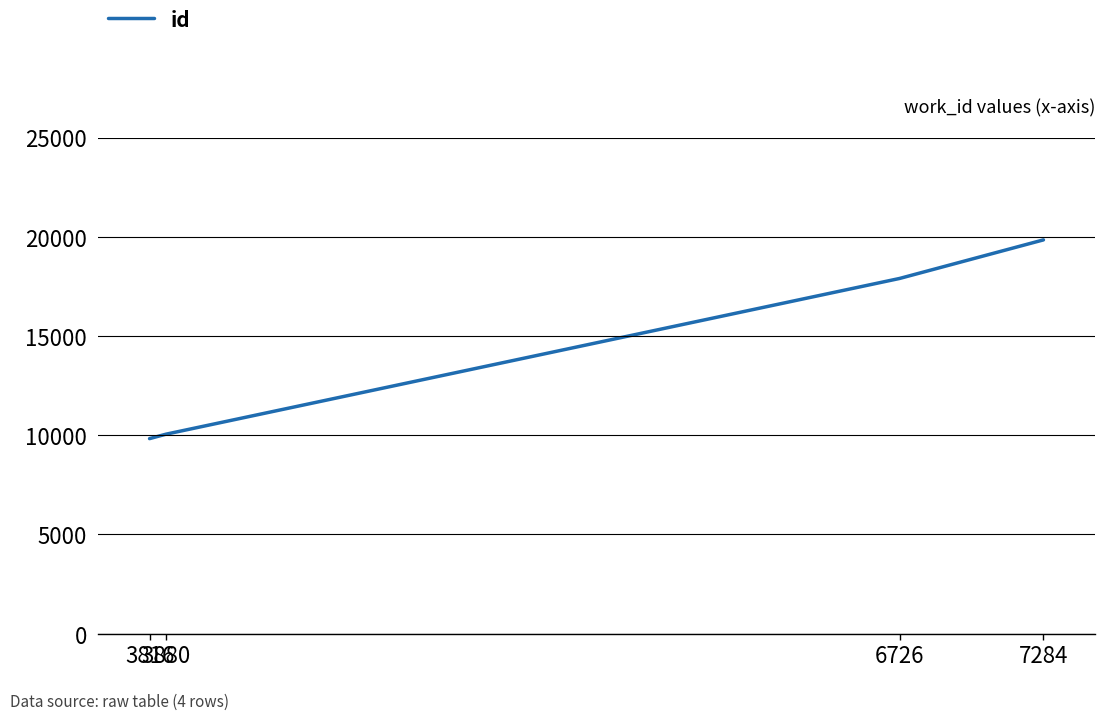

Does the chart display data point markers on the line(s)?

No